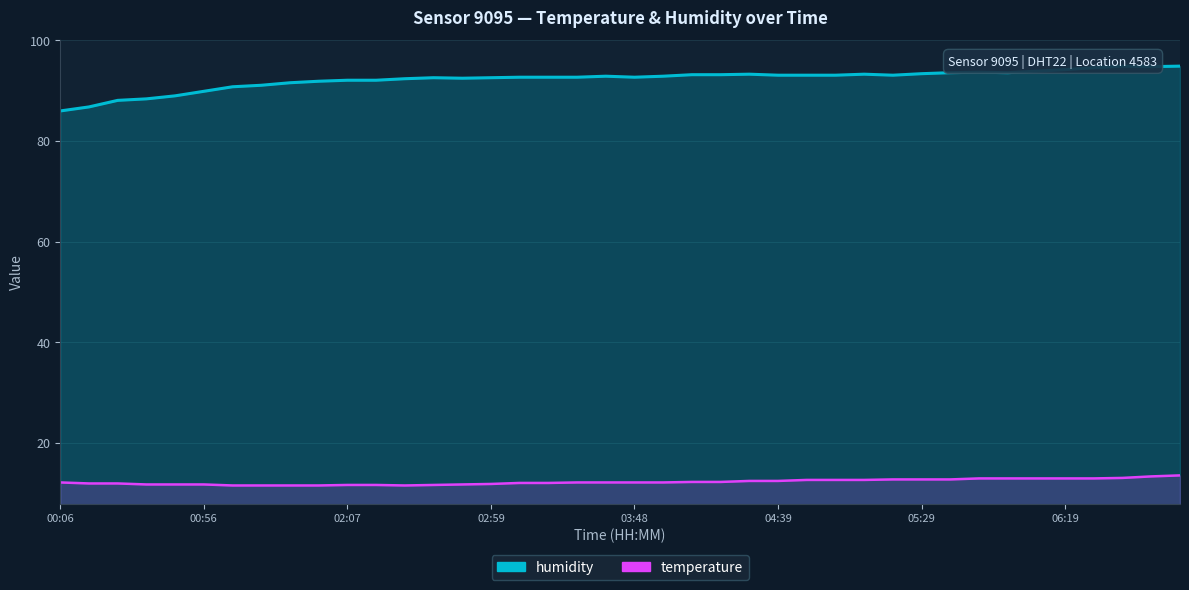

What are all the series names shown in the legend?

humidity, temperature